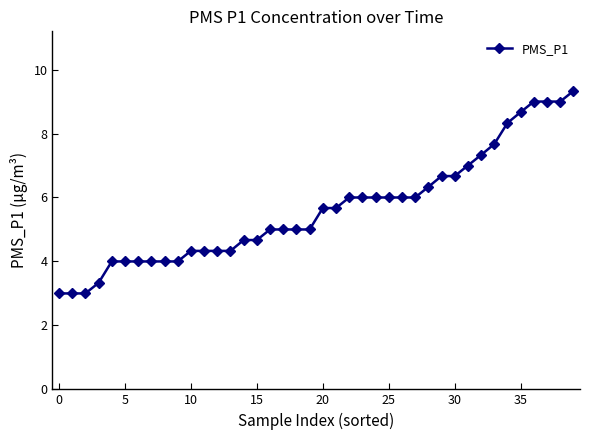

Reading right to left, what are all the values shown in this chart?

9.3	9.0	9.0	9.0	8.7	8.3	7.7	7.3	7.0	6.7	6.7	6.3	6.0	6.0	6.0	6.0	6.0	6.0	5.7	5.7	5.0	5.0	5.0	5.0	4.7	4.7	4.3	4.3	4.3	4.3	4.0	4.0	4.0	4.0	4.0	4.0	3.3	3.0	3.0	3.0